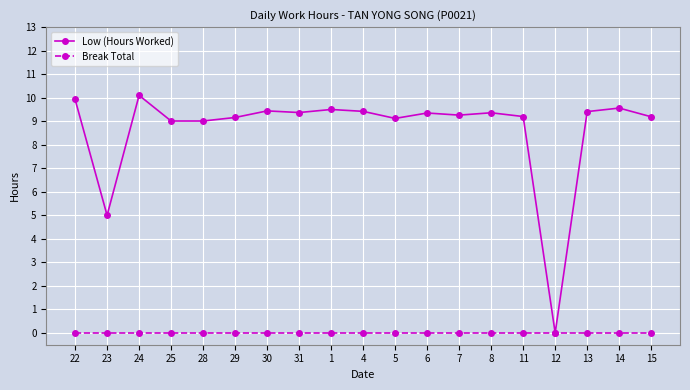

True or false: Low (Hours Worked) has more than 1 points higher than both neighbors.

True